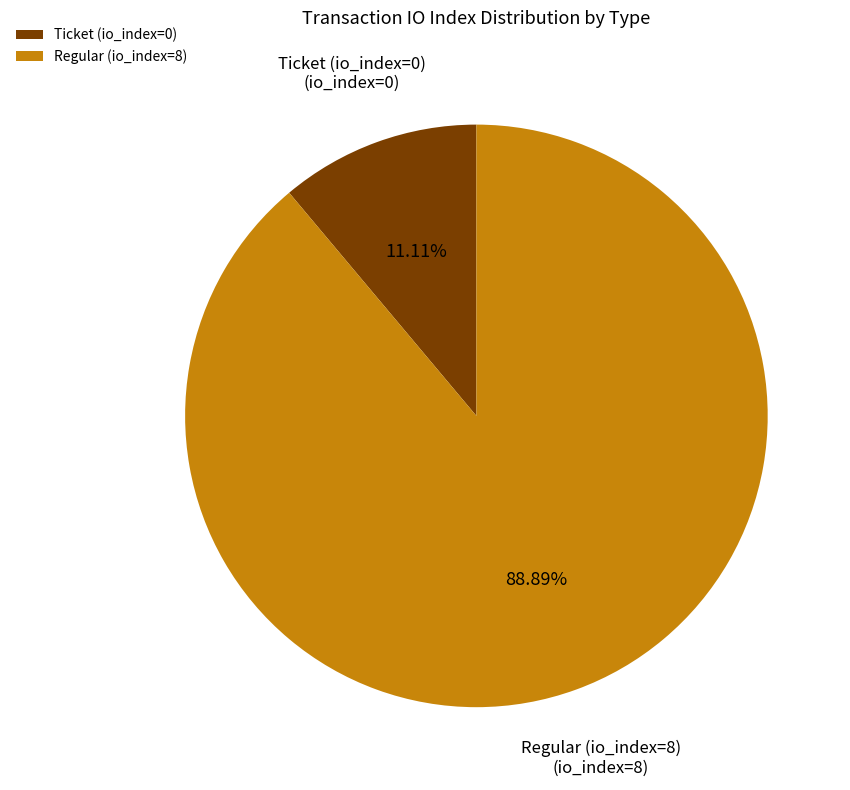

Which has a higher value, Regular (io_index=8) or Ticket (io_index=0)?

Regular (io_index=8)